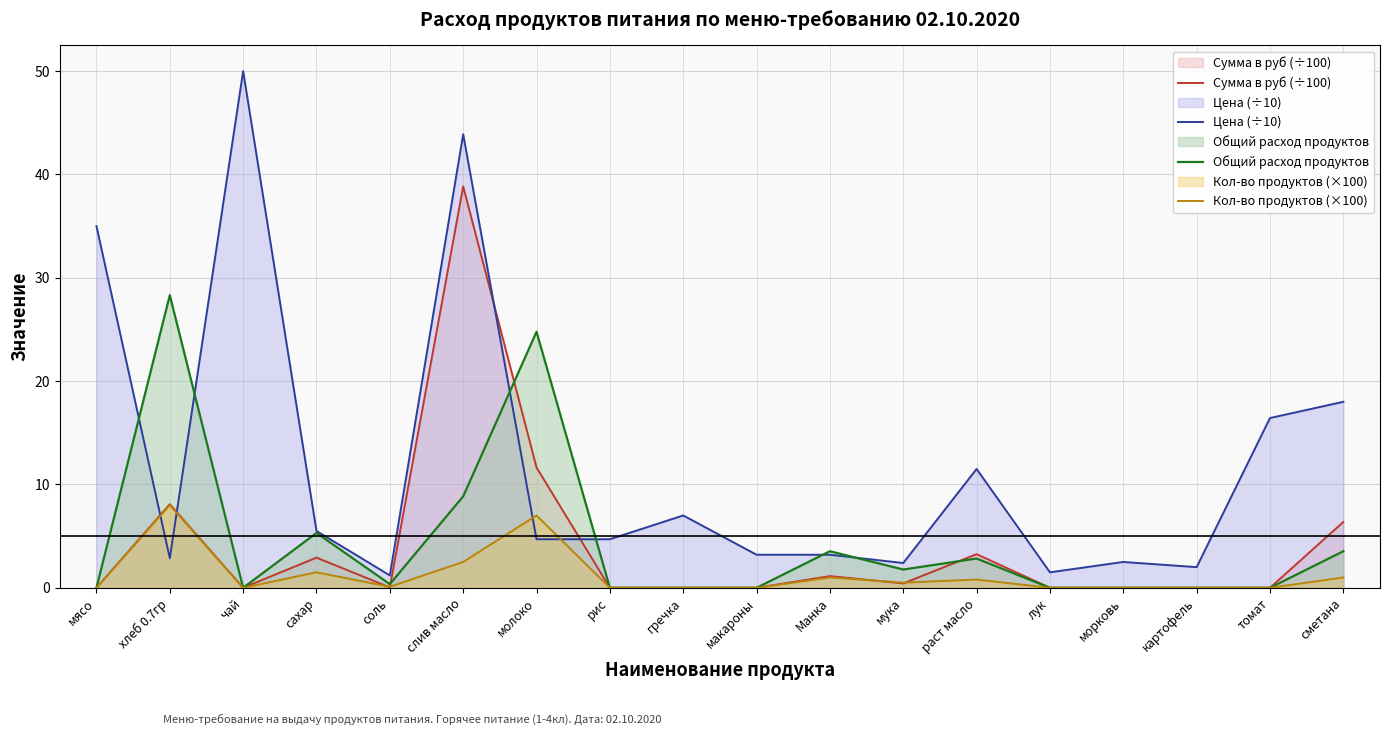

Reading left to right, list all the values displayed in this chart.

Сумма в руб (÷100): 0.0	8.1	0.0	2.9	0.0	38.8	11.6	0.0	0.0	0.0	1.1	0.4	3.3	0.0	0.0	0.0	0.0	6.4
Цена (÷10): 35.0	2.9	50.0	5.5	1.2	43.9	4.7	4.7	7.0	3.2	3.2	2.4	11.5	1.5	2.5	2.0	16.4	18.0
Общий расход продуктов: 0.0	28.3	0.0	5.3	0.4	8.8	24.8	0.0	0.0	0.0	3.5	1.8	2.8	0.0	0.0	0.0	0.0	3.5
Кол-во продуктов (×100): 0.0	8.0	0.0	1.5	0.1	2.5	7.0	0.0	0.0	0.0	1.0	0.5	0.8	0.0	0.0	0.0	0.0	1.0